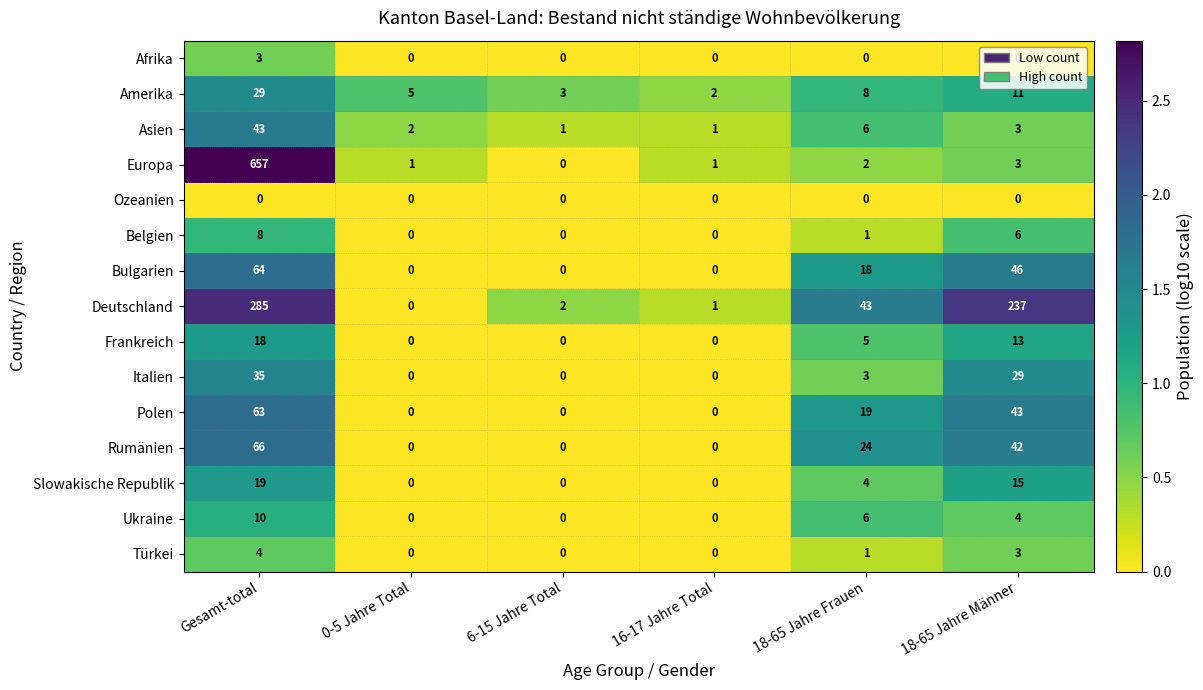

Rank the categories by Deutschland value from lowest to highest.

0-5 Jahre Total, 16-17 Jahre Total, 6-15 Jahre Total, 18-65 Jahre Frauen, 18-65 Jahre Männer, Gesamt-total